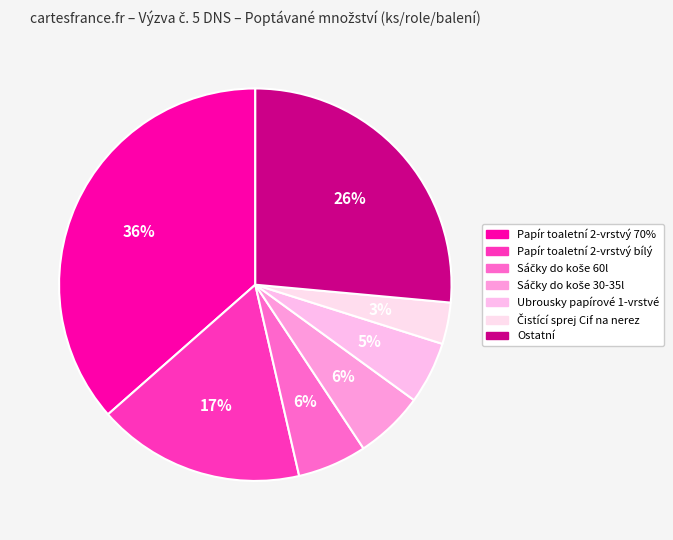

Is there any slice that represents more than half of the pie?

No